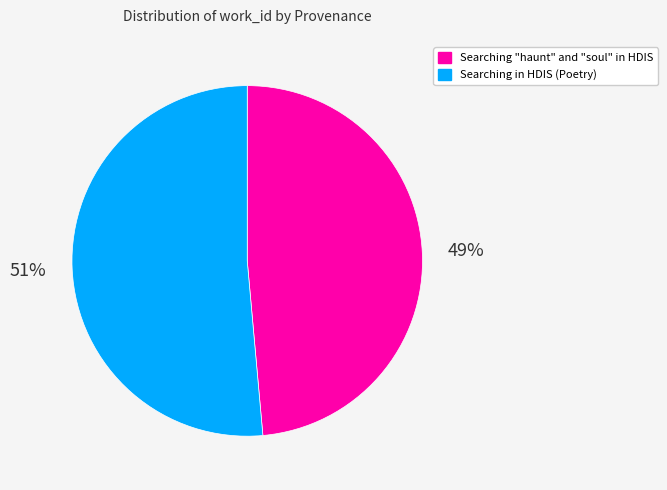

Count the number of slices in the pie.

2